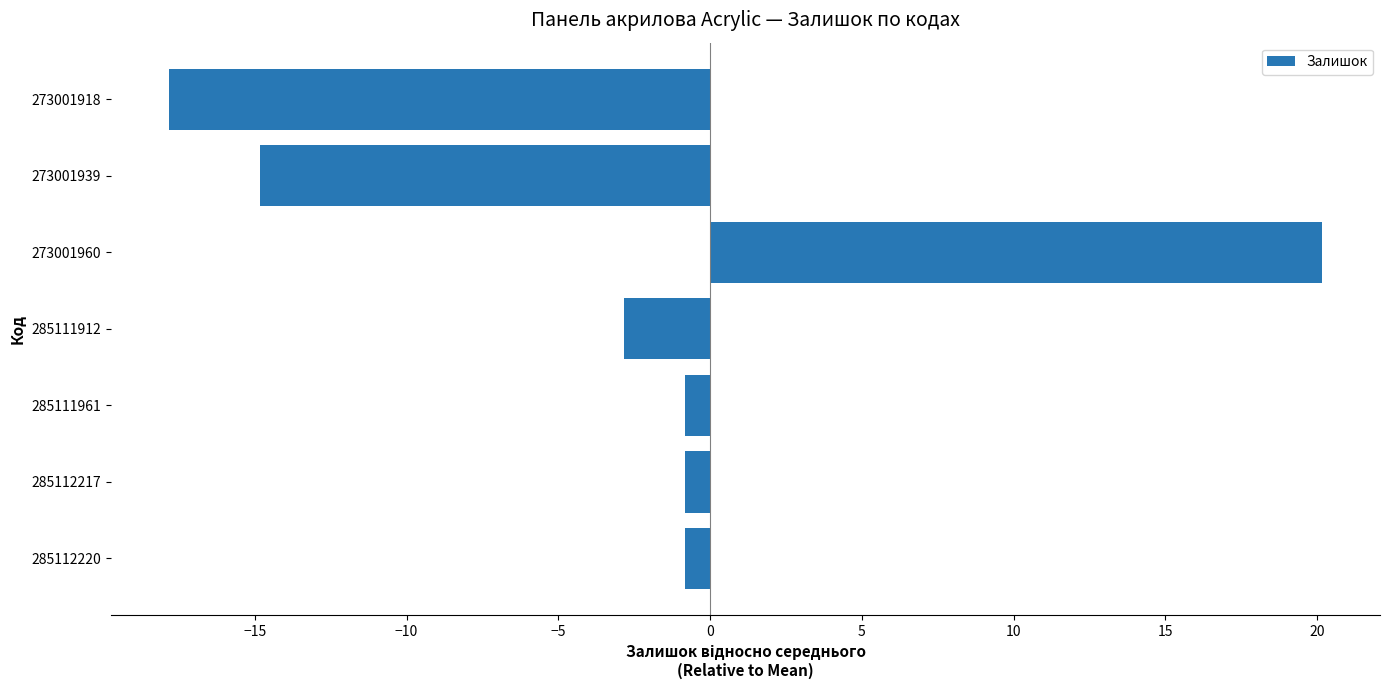

The chart shows a value of 20.2 at 273001960. True or false?

True